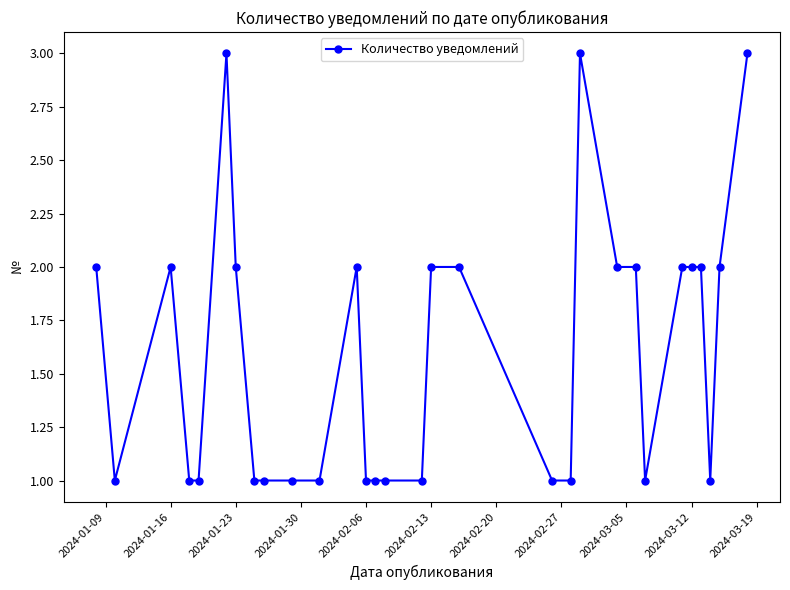

What is the sum of all values?

48